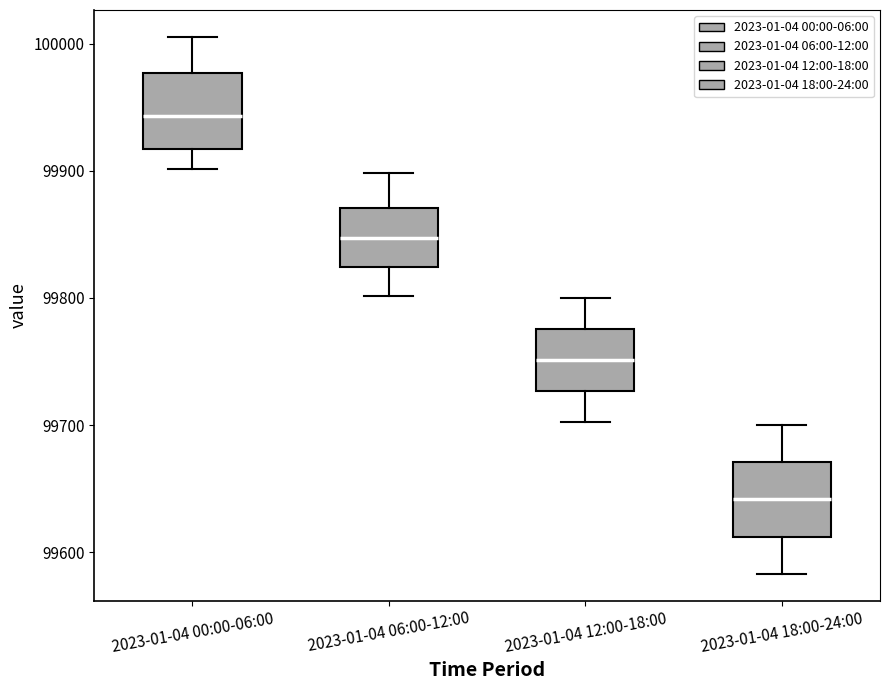

Which box has the highest median line?

2023-01-04 00:00-06:00